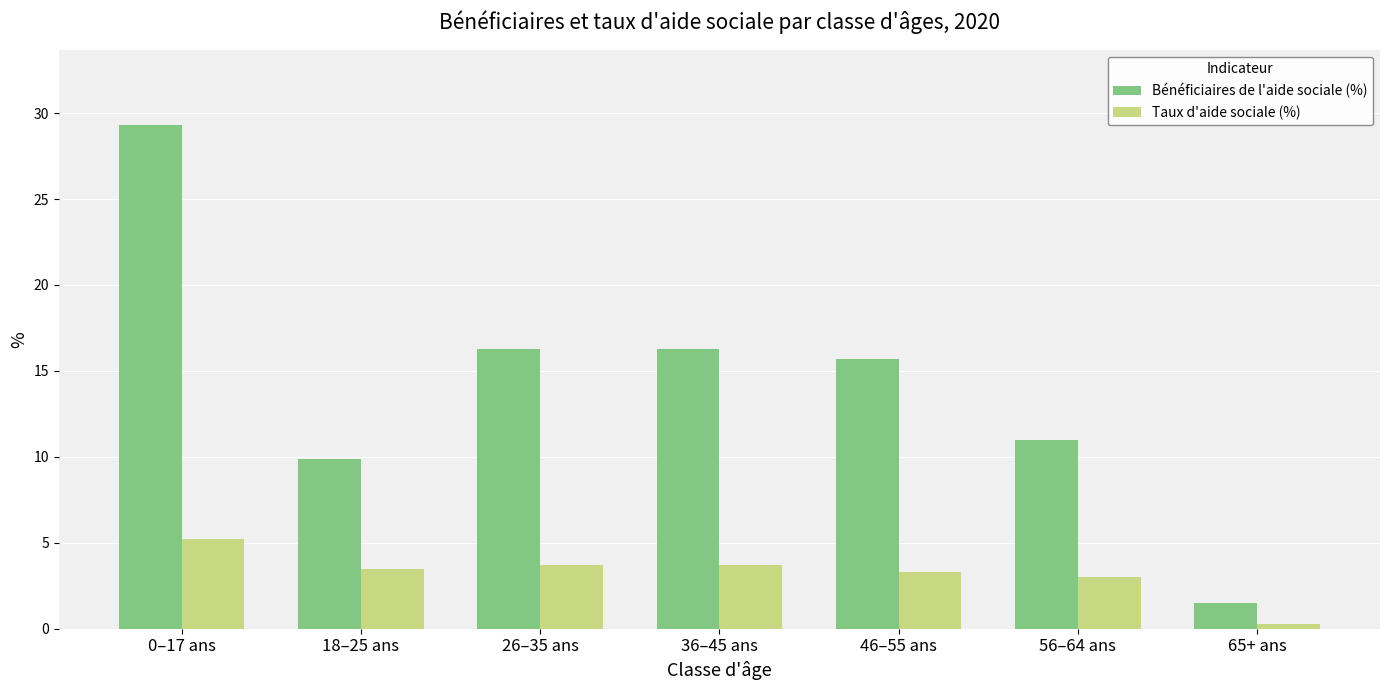

What are all the series names shown in the legend?

Bénéficiaires de l'aide sociale (%), Taux d'aide sociale (%)